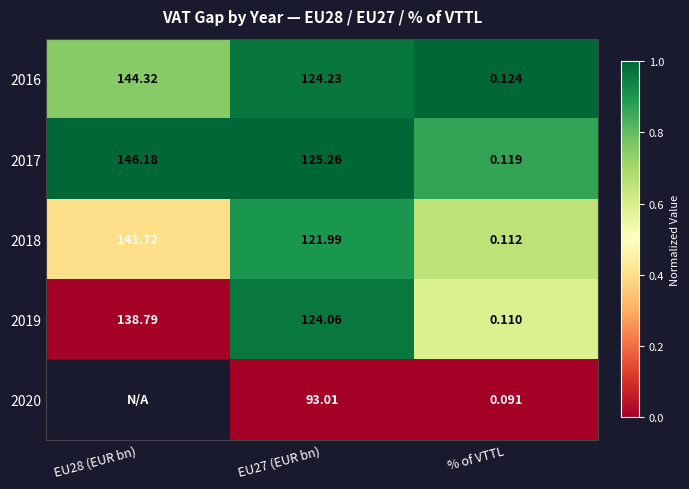

Which category has the lowest value in the 2018 series?

% of VTTL